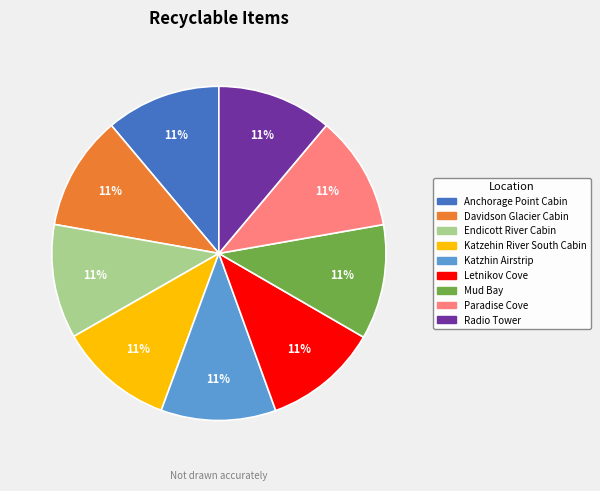

Is it true that Paradise Cove is 11% of the pie?

True